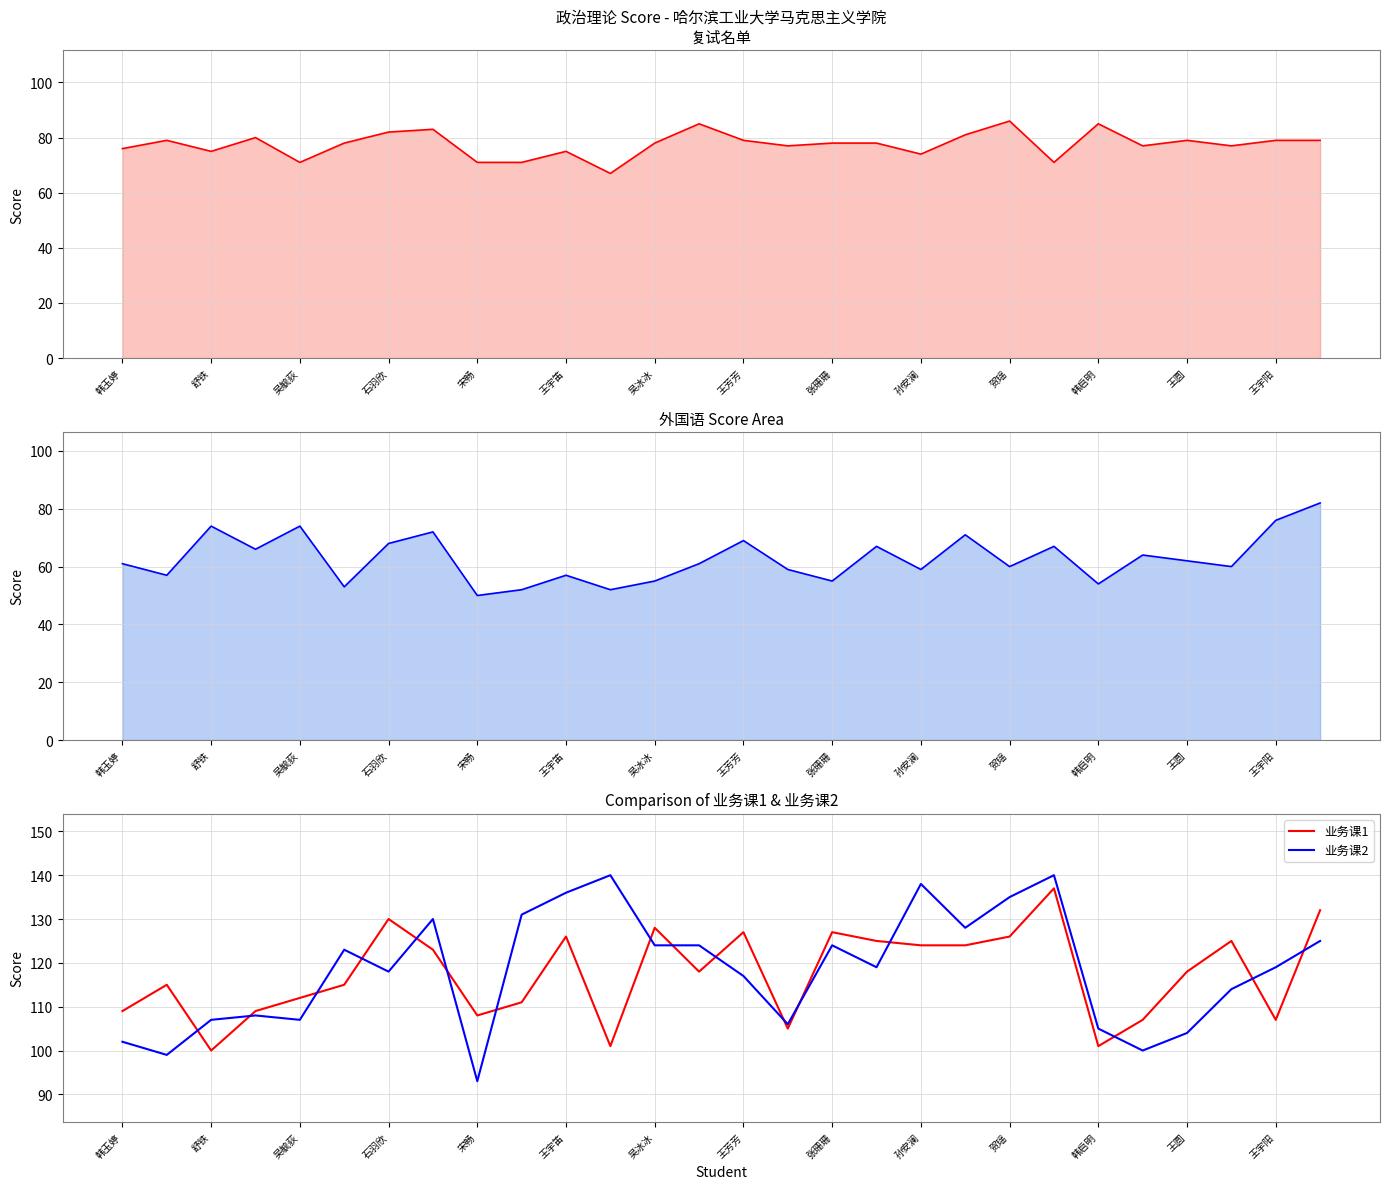

Which series ends up on top after the final intersection of 业务课2 and 业务课1?

业务课1